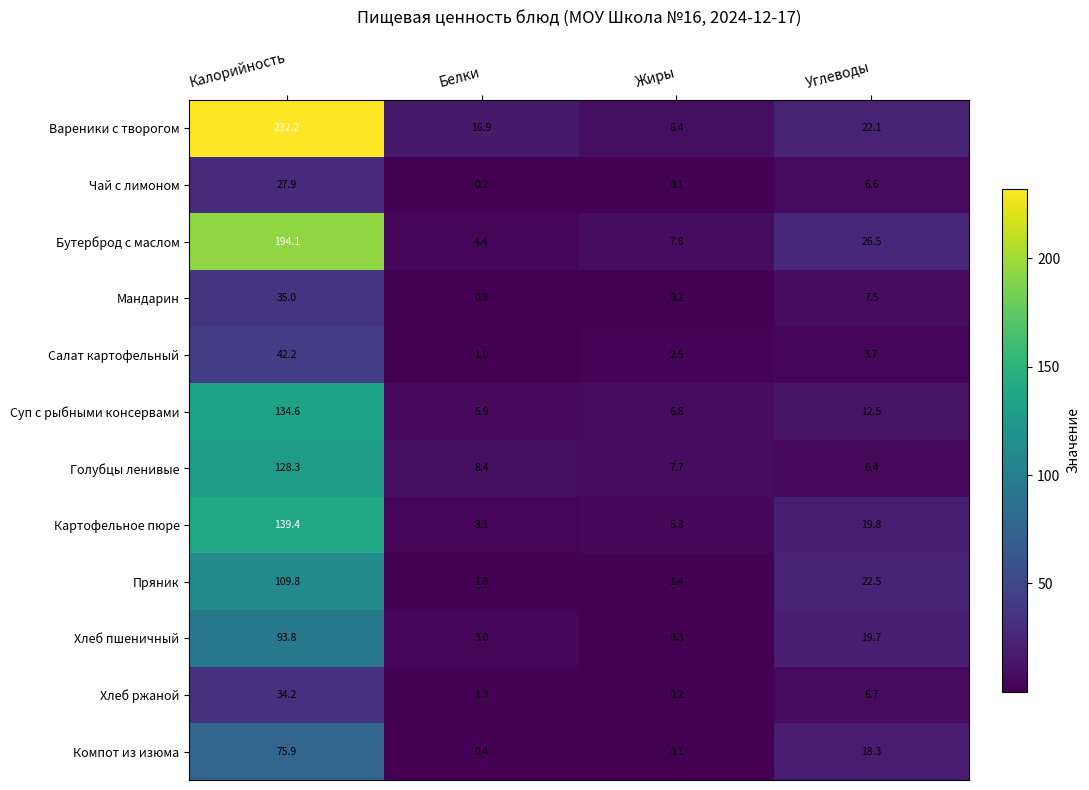

What is the approximate value of Суп с рыбными консервами at Калорийность?

134.6